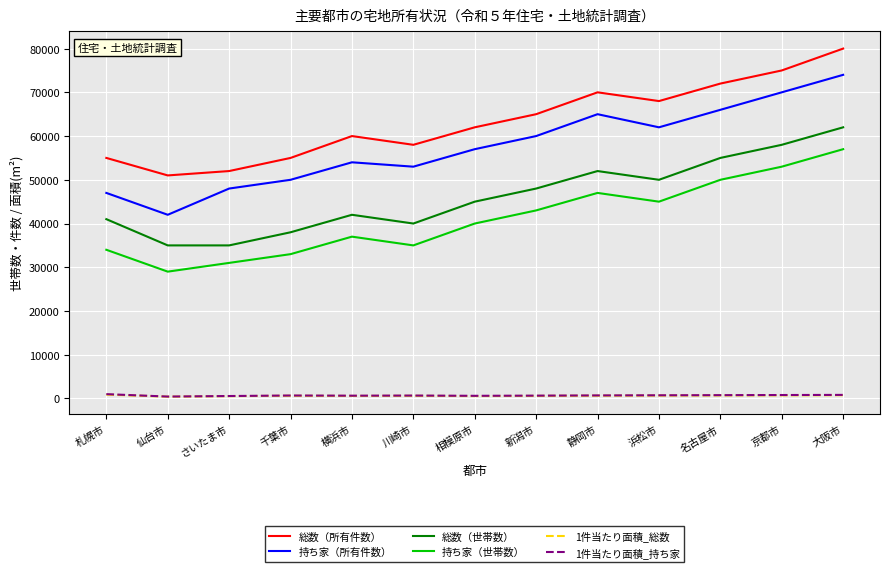

Which series has the largest range (max minus min)?

持ち家（所有件数）